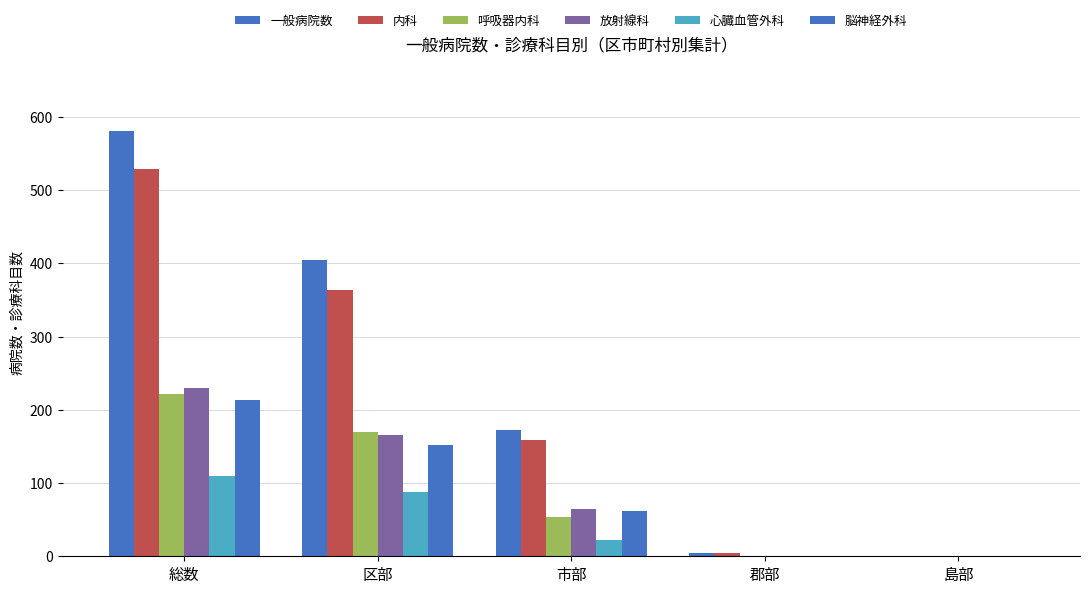

What position from the right is 郡部?

2